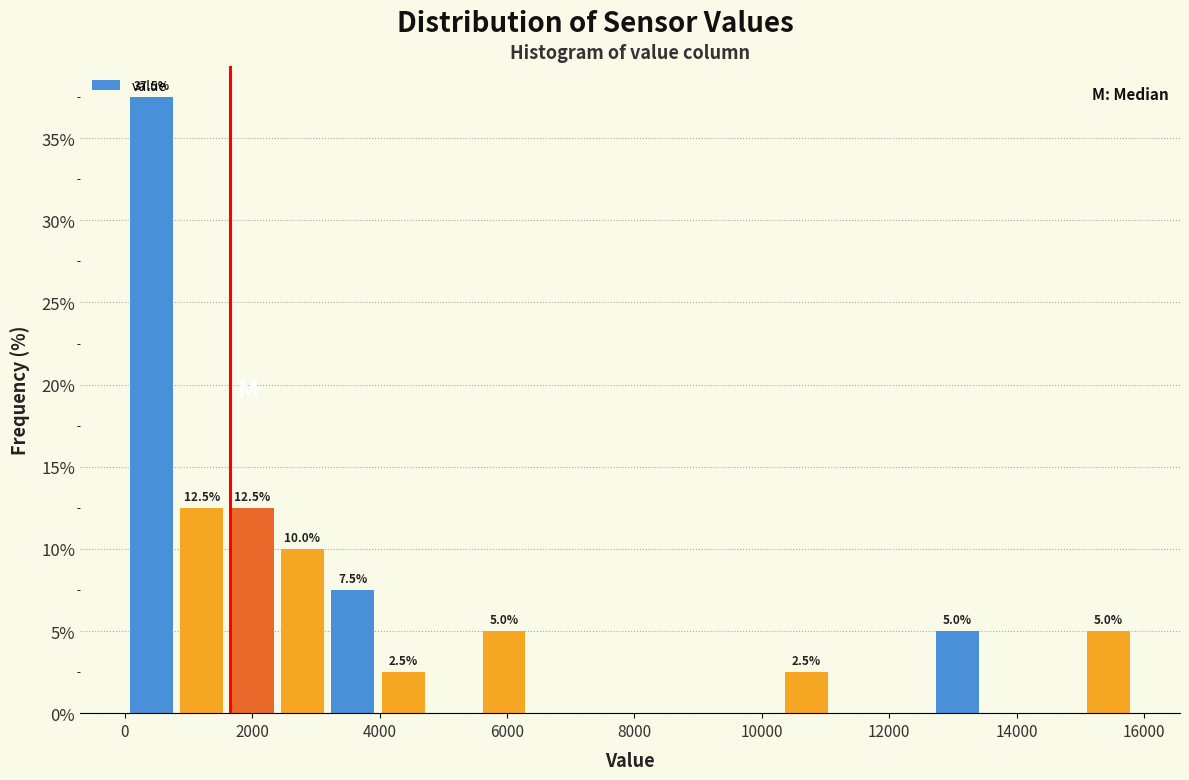

Around what value on the x-axis is the tallest bar? Give the approximate position of its centre, as read against the axis.

400